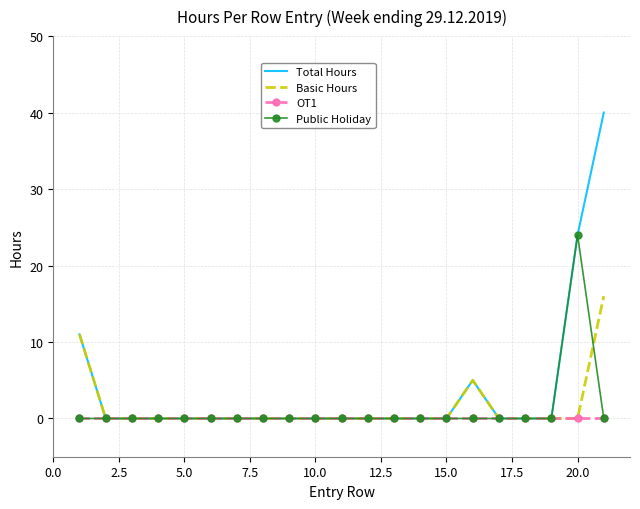

Which series has the largest total across all categories?

Total Hours